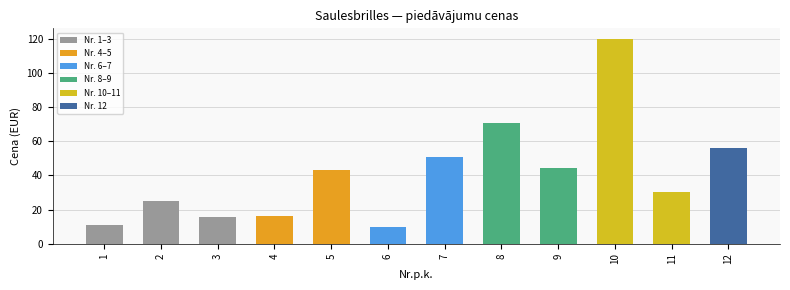

Is it true that the value at 7 is 50.5?

True